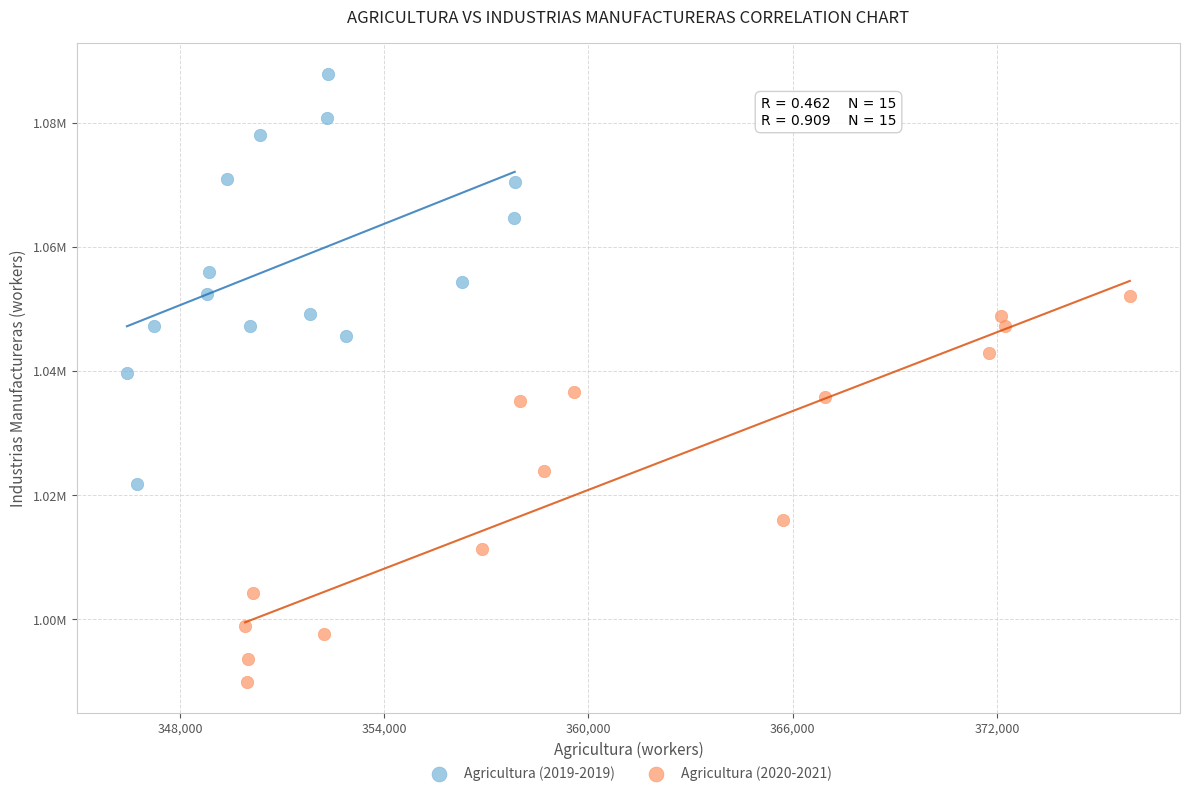

What are all the series names shown in the legend?

Agricultura (2019-2019), Agricultura (2020-2021)